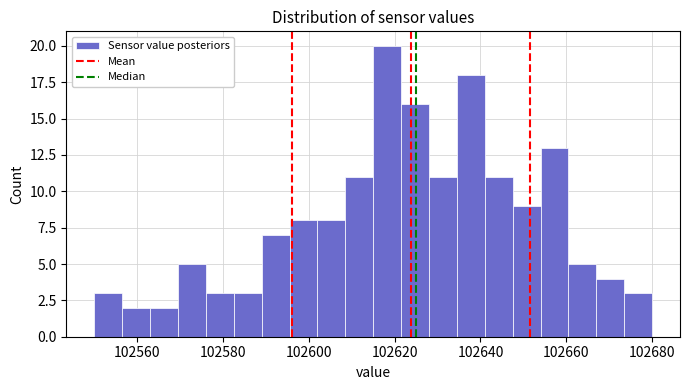

Read against the x-axis, roughly where is the centre of the tallest bar?

102618